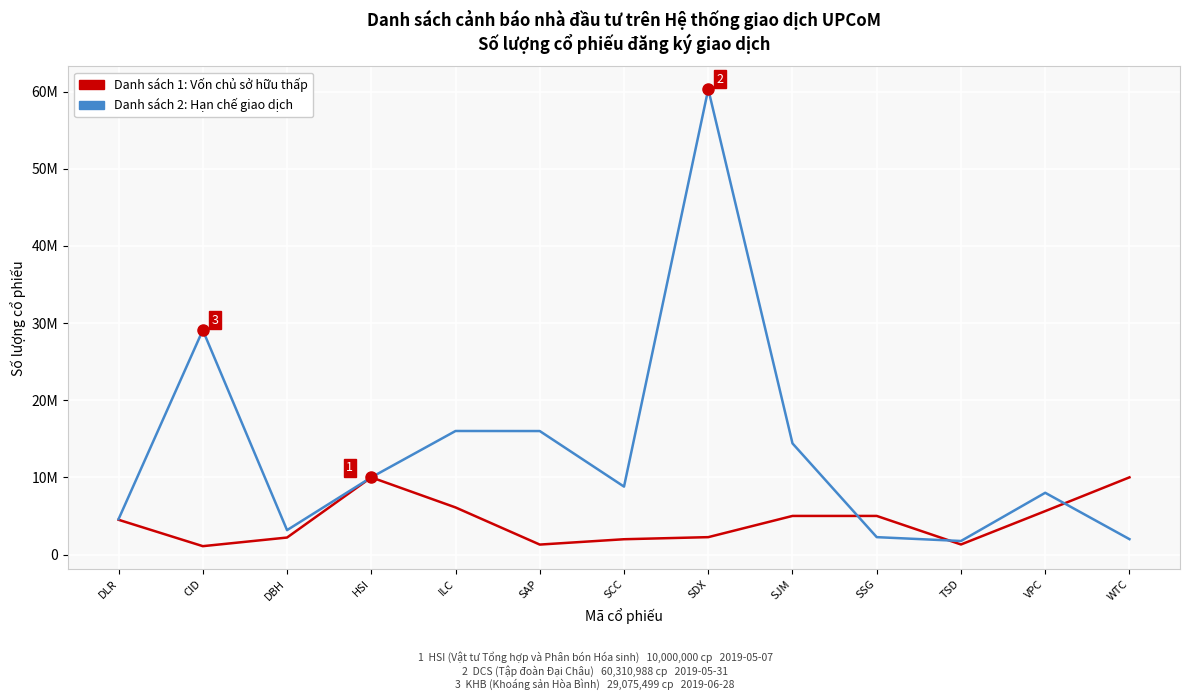

What is the label of the 8th point from the left?

SDX